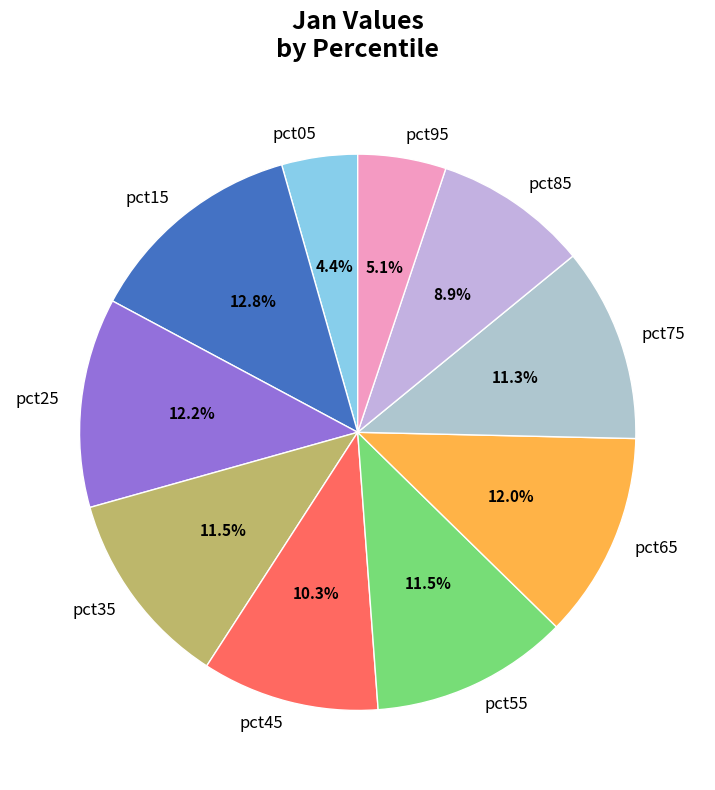

Which category has the smallest portion of the pie?

pct05